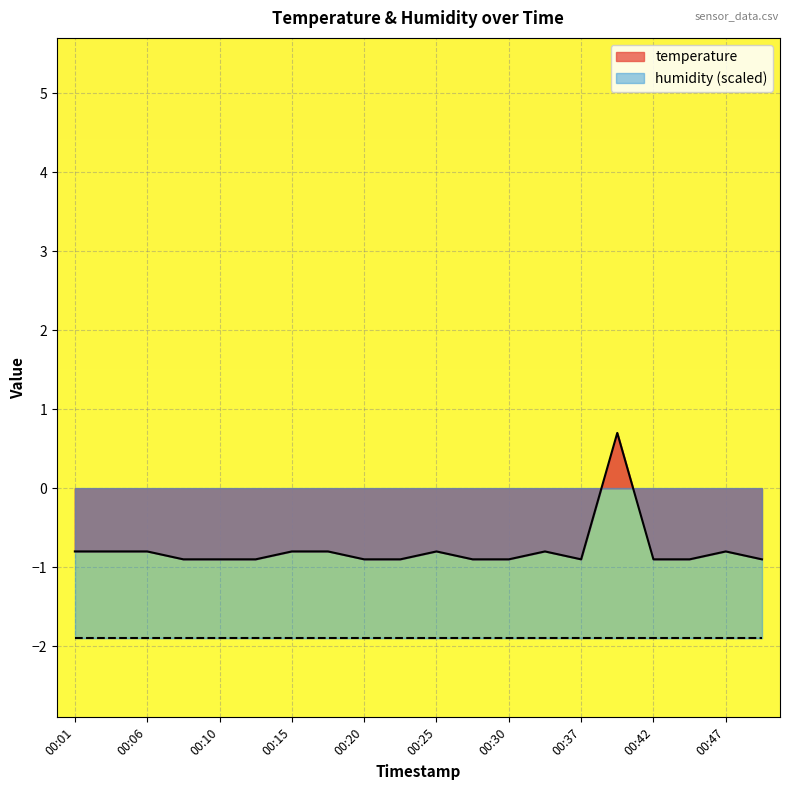

Count the values in the range 0 to 1.

1